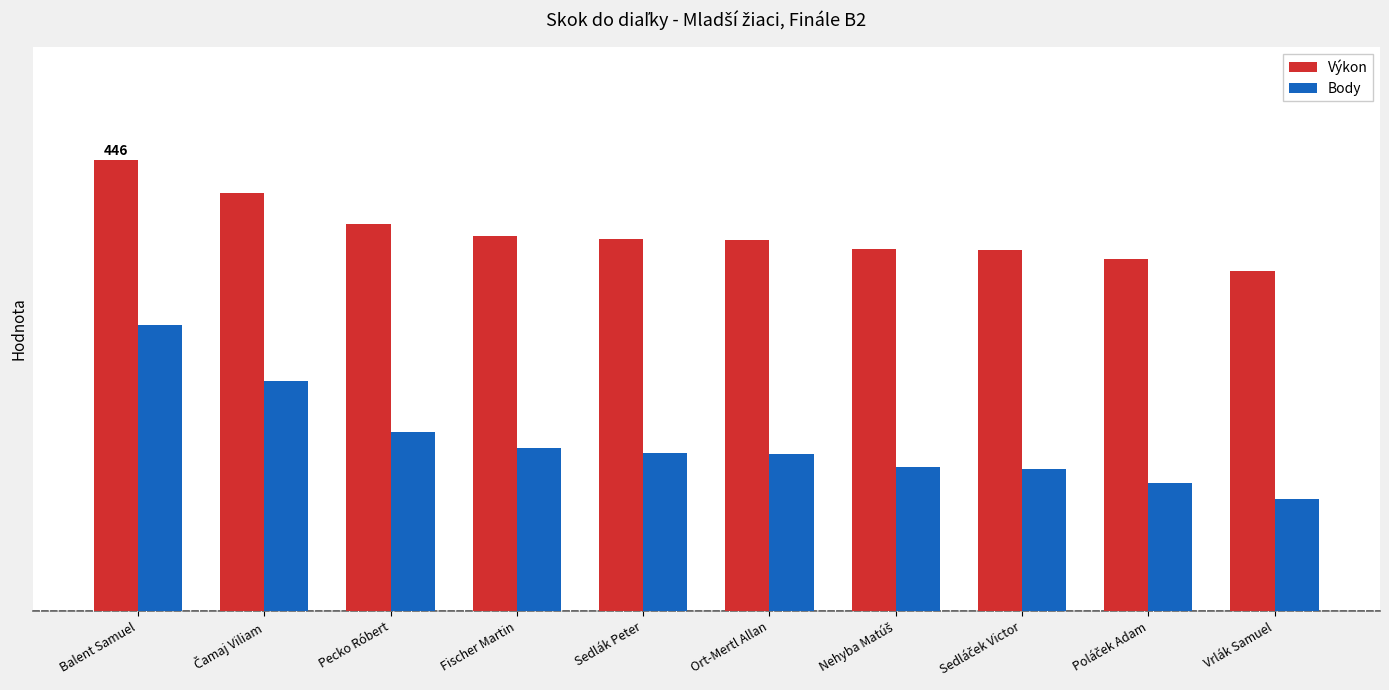

What is the sum of all Body values?

1679